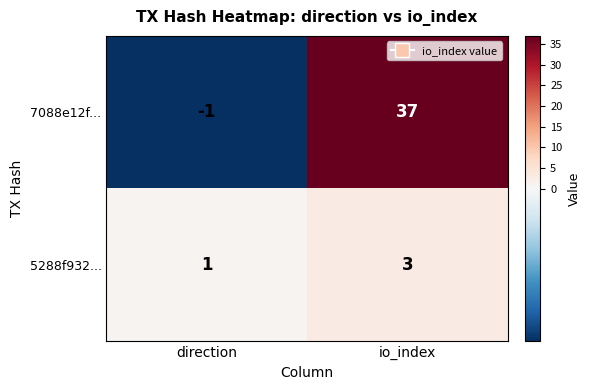

Is it true that 5288f932... equals 3 at io_index?

True